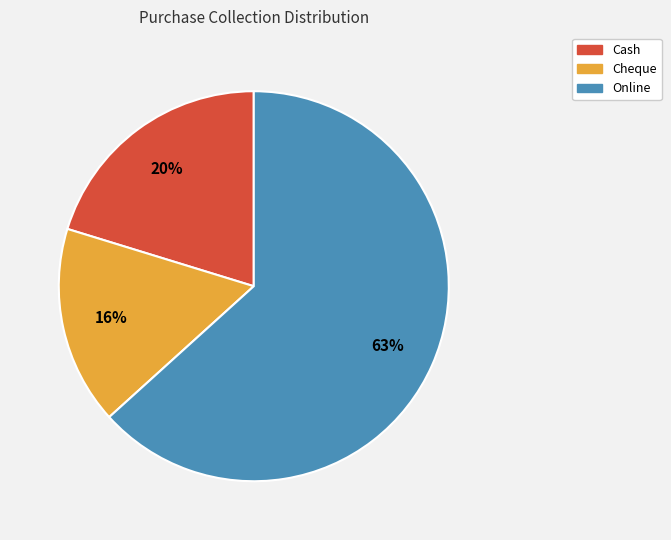

How many slices are in this pie chart?

3